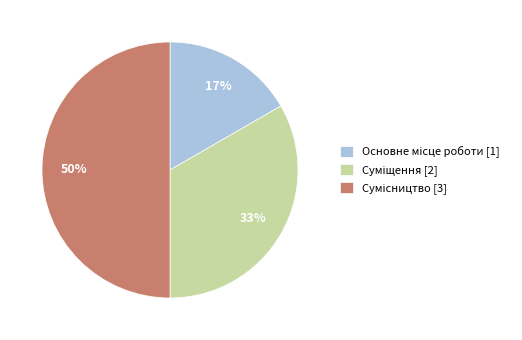

To the nearest percent, what is the difference between the largest and smallest slice percentages?

33%